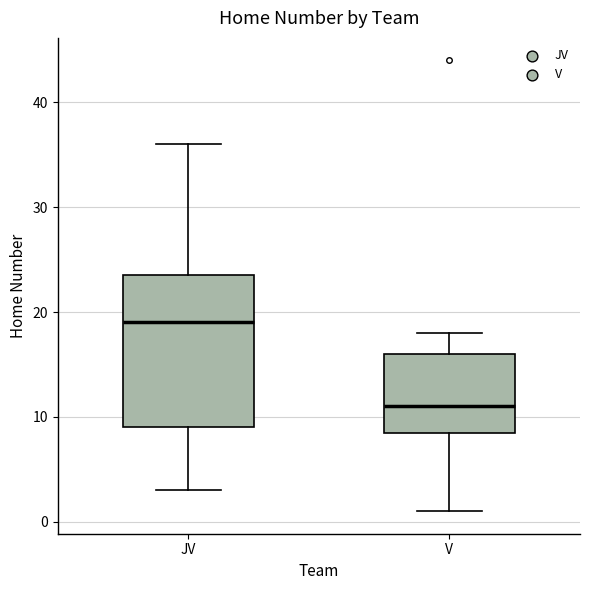

Which box's median line is the highest?

JV